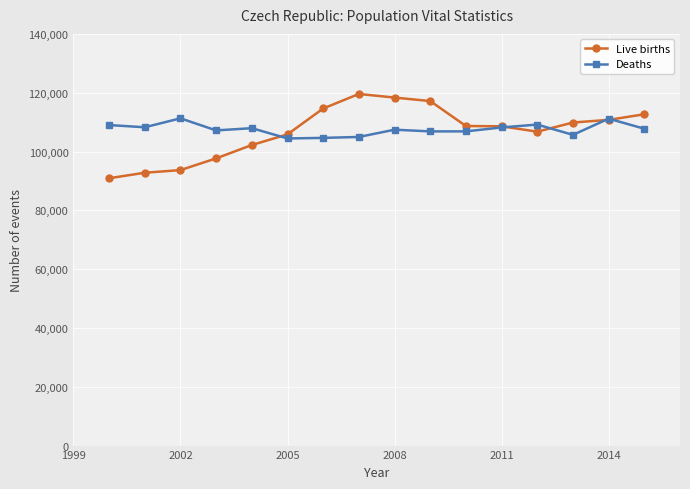

Rank the series by their maximum value, from lowest to highest.

Deaths, Live births